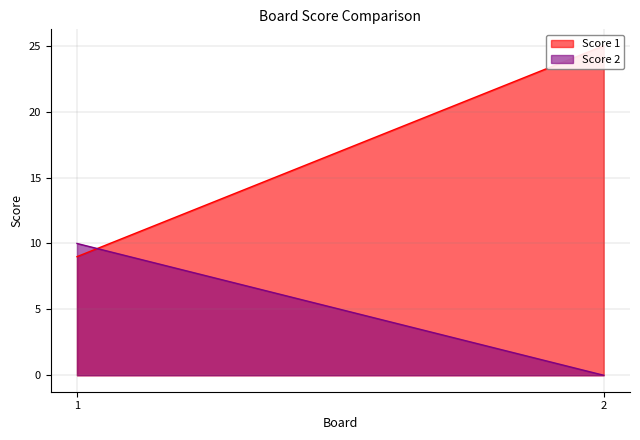

Reading left to right, list all the values displayed in this chart.

Score 1: 1=9	2=25
Score 2: 1=10	2=0